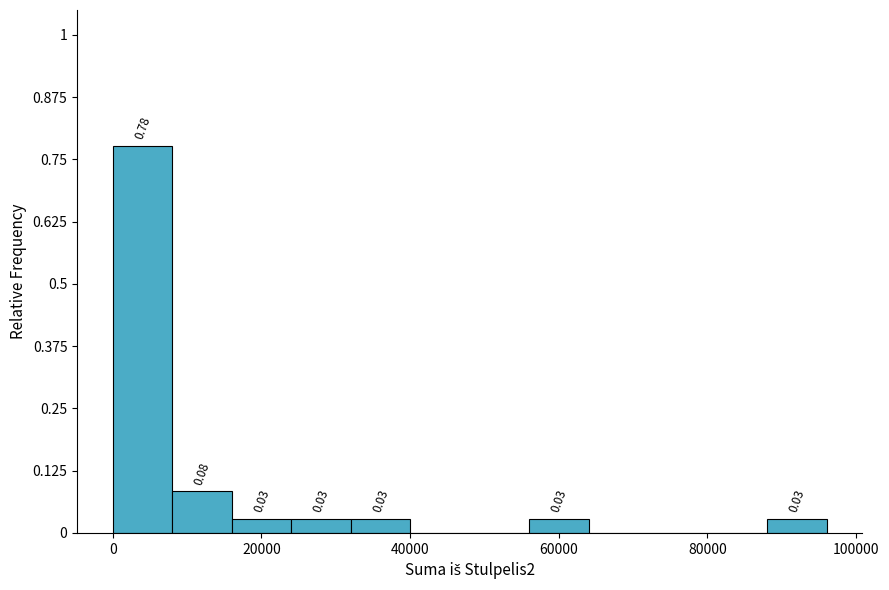

Which range on the x-axis has the tallest bar?

0 to 8000